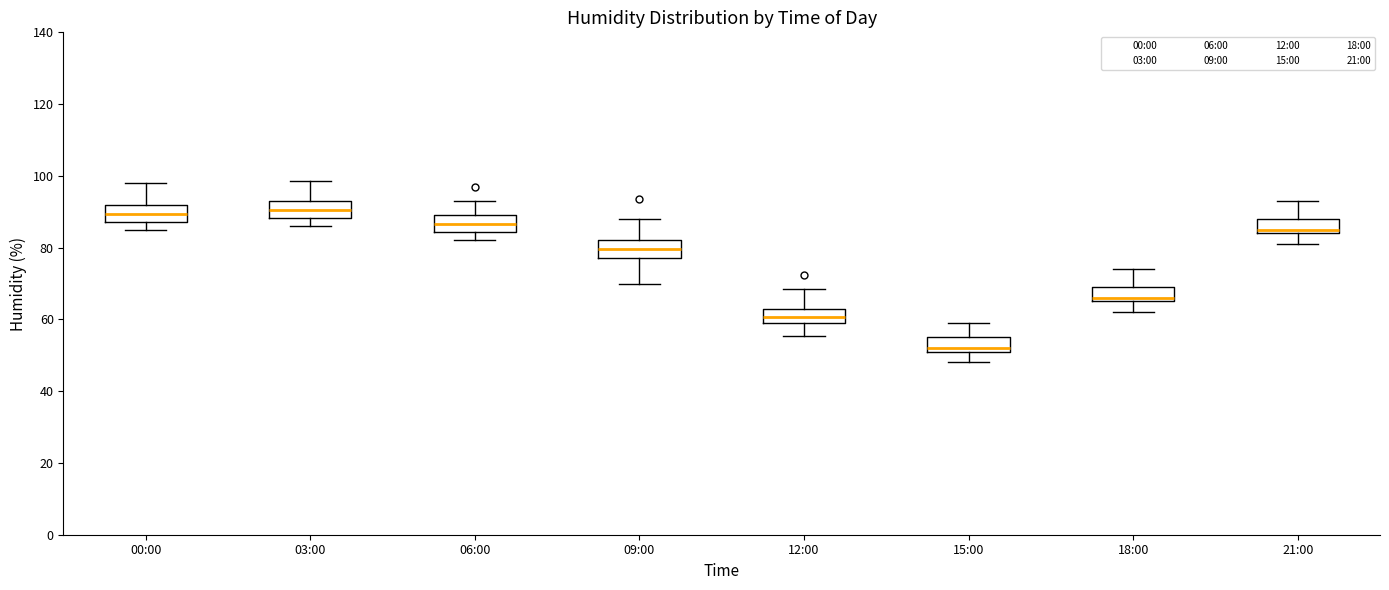

Which box has the lowest median line?

15:00